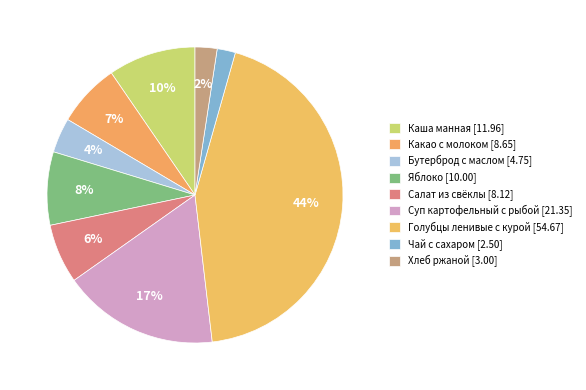

How many segments does this pie chart have?

9